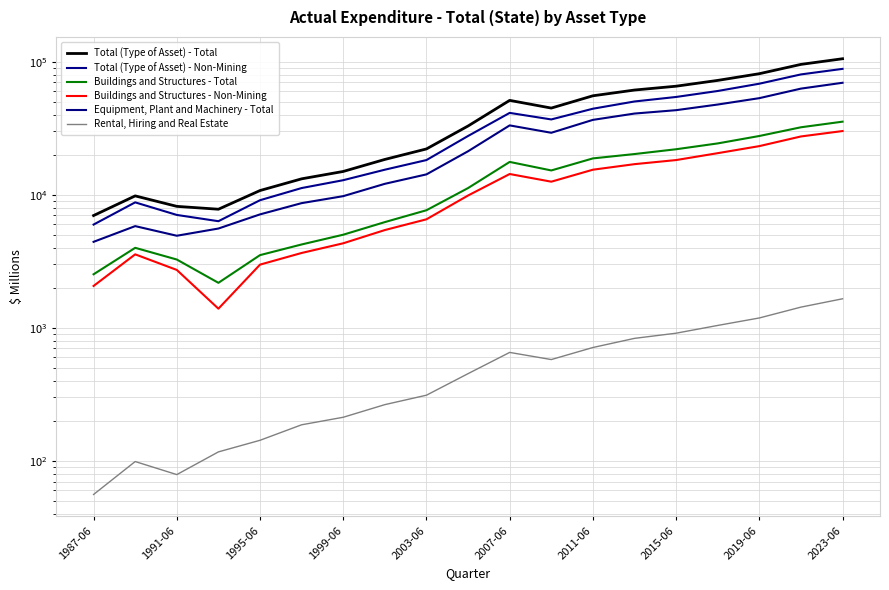

Rank the series at 1999-06 from lowest to highest value.

Rental, Hiring and Real Estate, Buildings and Structures - Non-Mining, Buildings and Structures - Total, Equipment, Plant and Machinery - Total, Total (Type of Asset) - Non-Mining, Total (Type of Asset) - Total